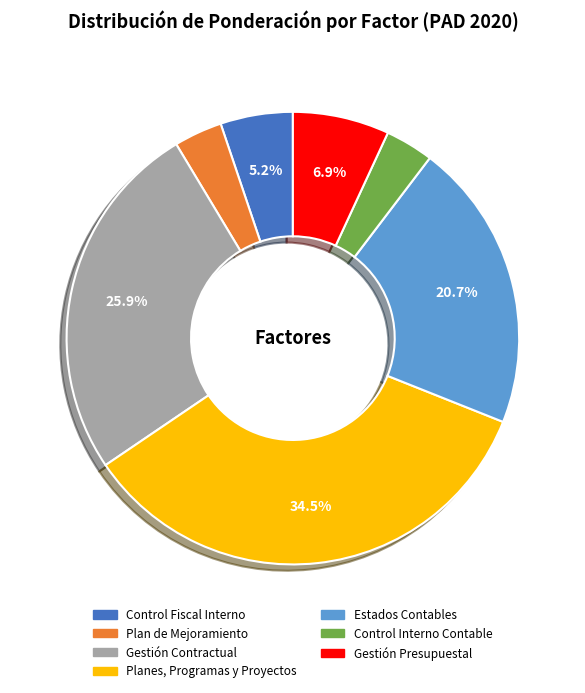

How many slices are in this pie chart?

7